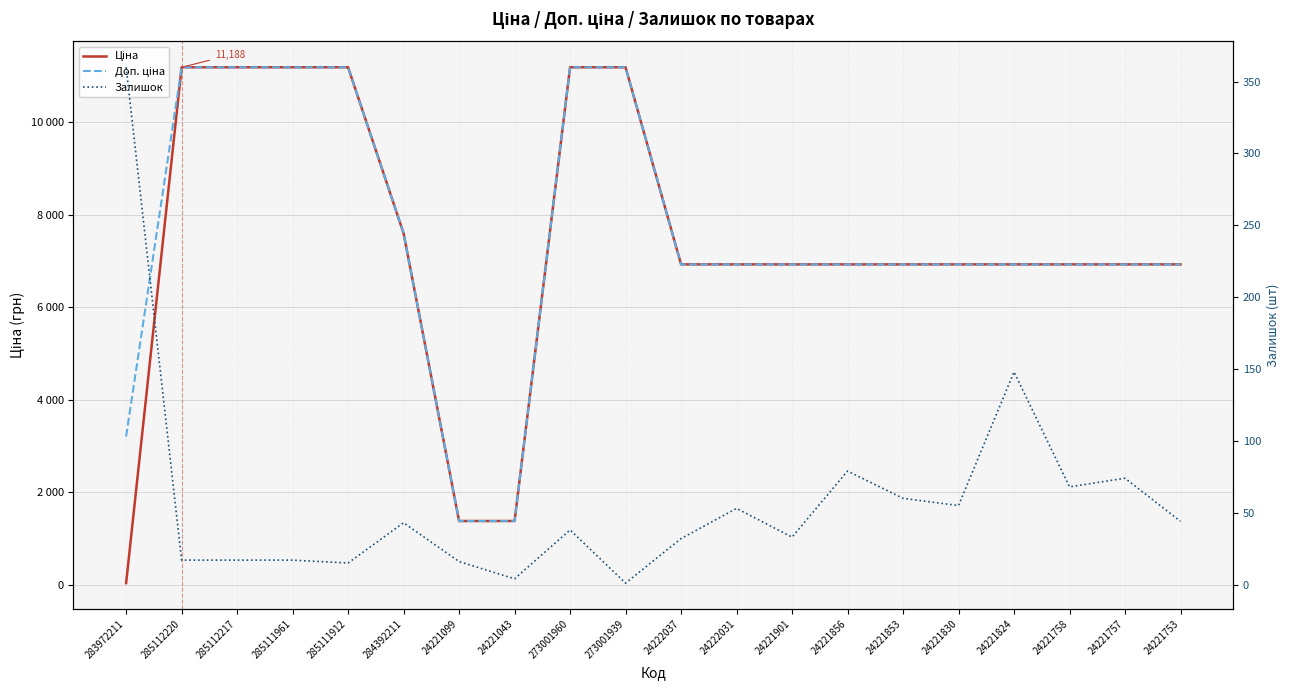

What is the difference between the second highest and second lowest values in the Ціна series?

9812.7